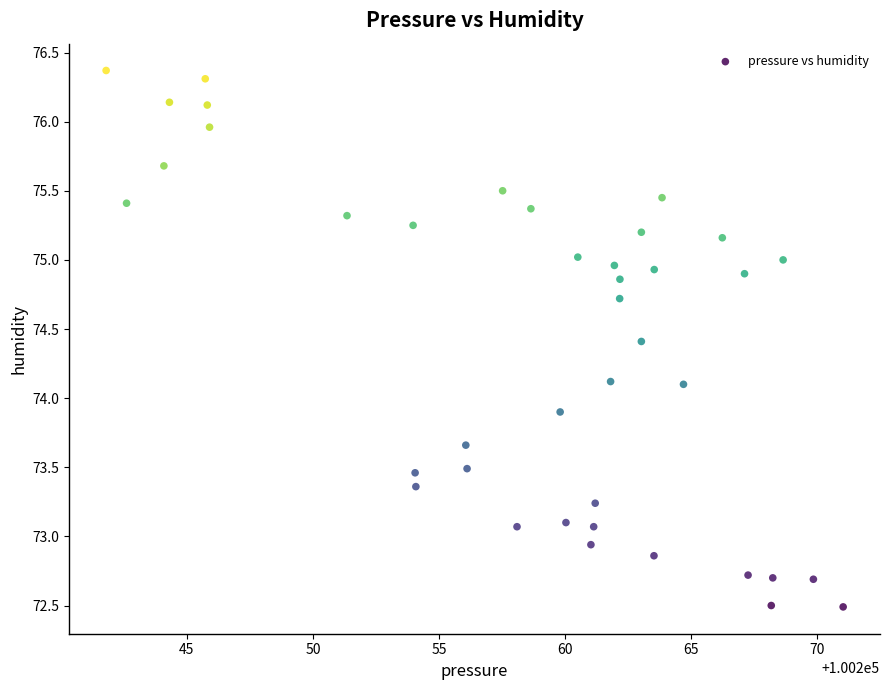

What is the range of Y values (max minus min)?

3.9